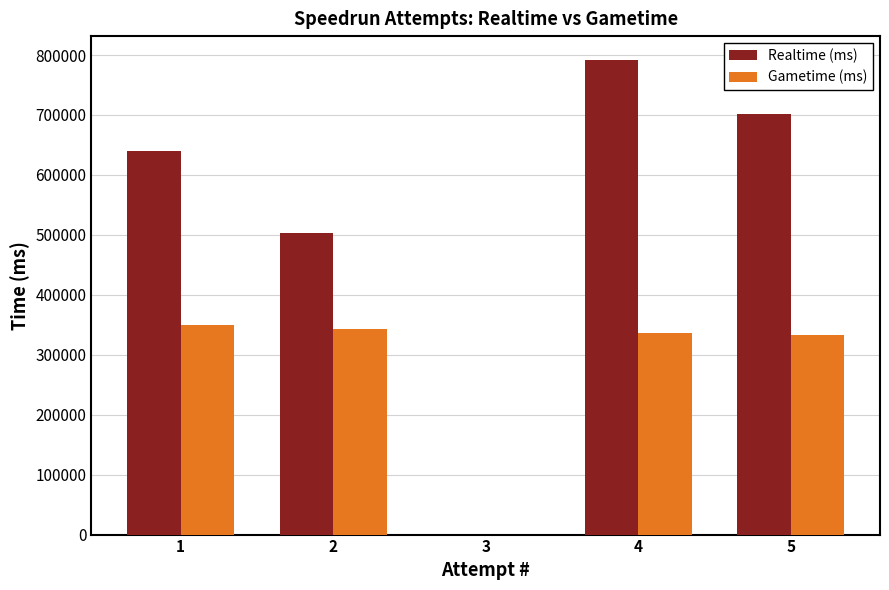

The value of Gametime (ms) at 2 is 614538. True or false?

False